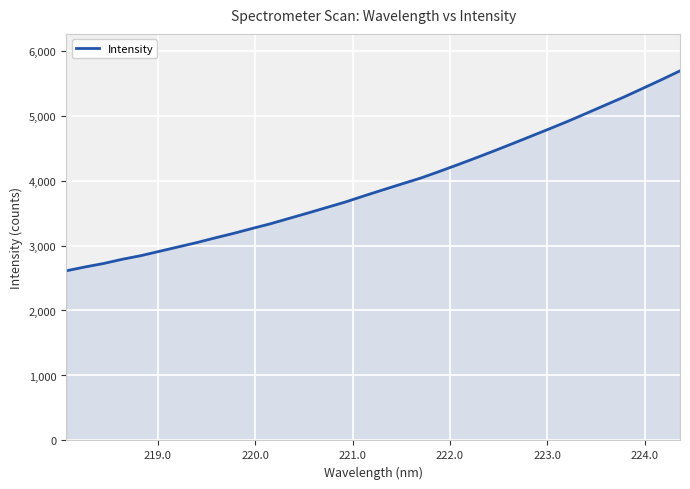

How many lines are shown in the chart?

1